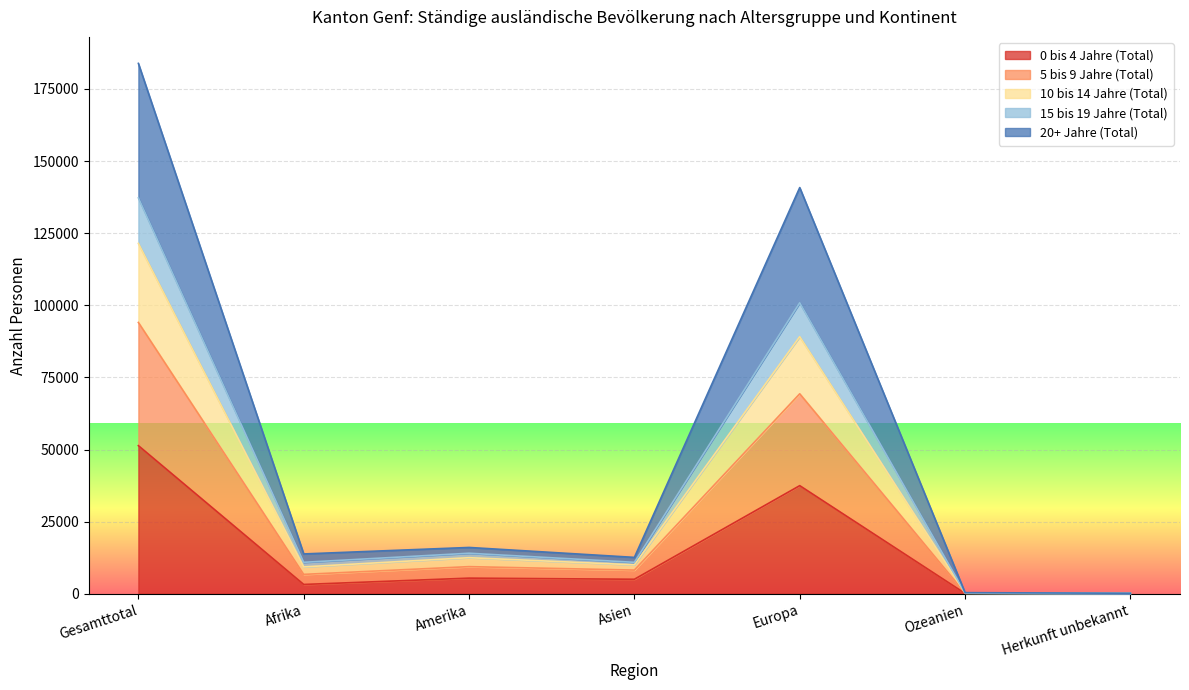

What position from the right is Gesamttotal?

7